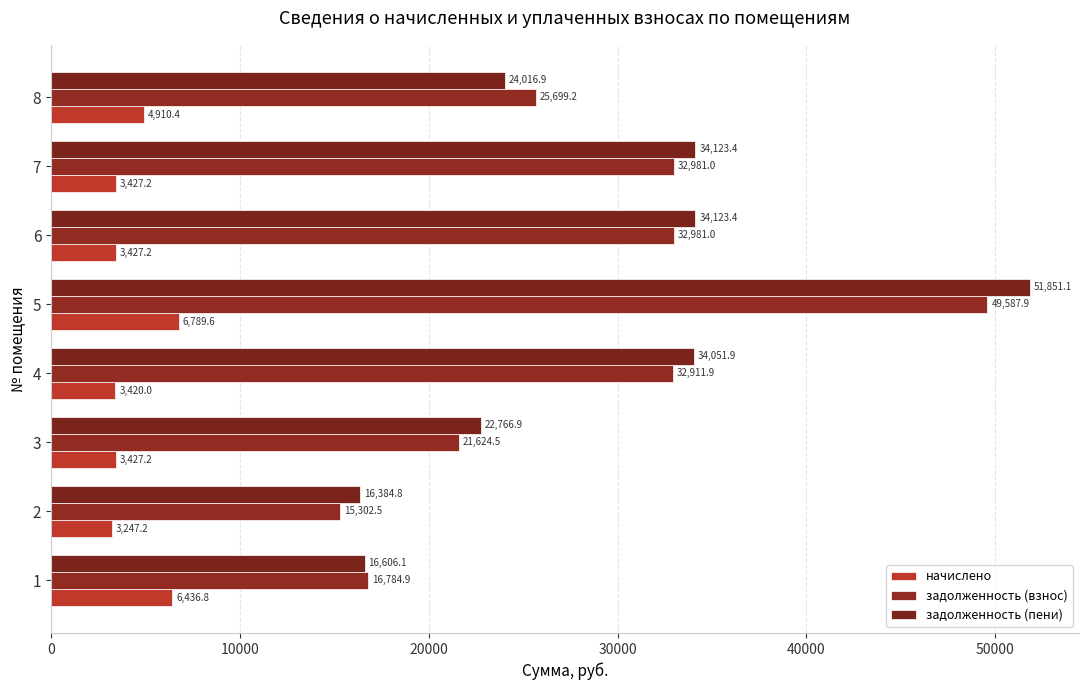

Which series has the largest total across all categories?

задолженность (пени)